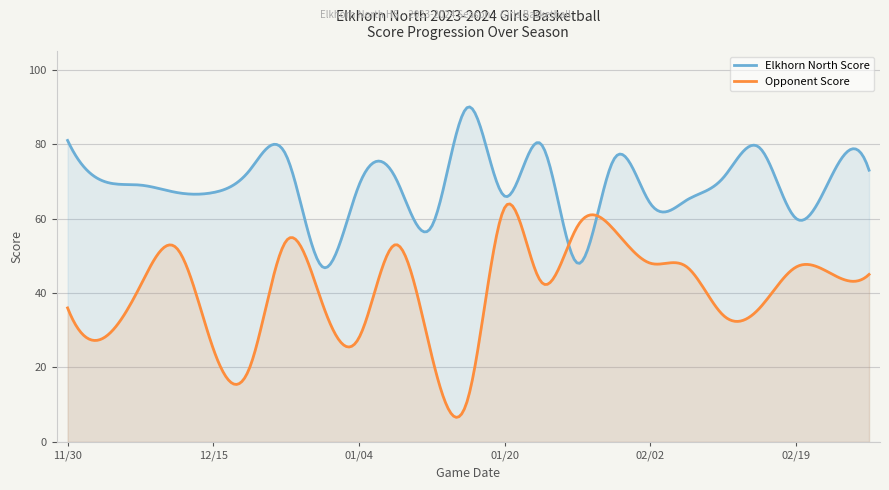

True or false: Opponent Score has more than 1 points higher than both neighbors.

True